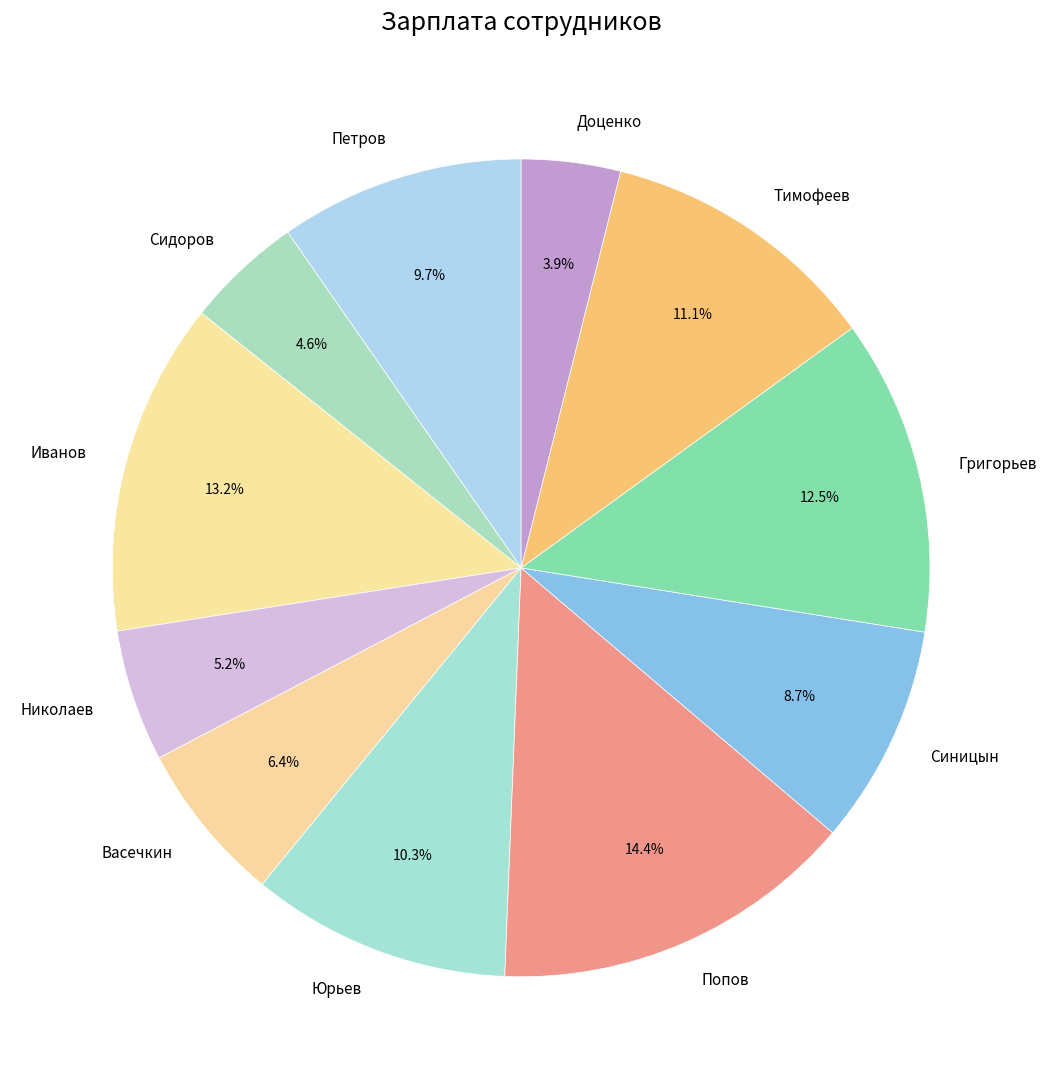

Which category has the biggest portion of the pie?

Попов